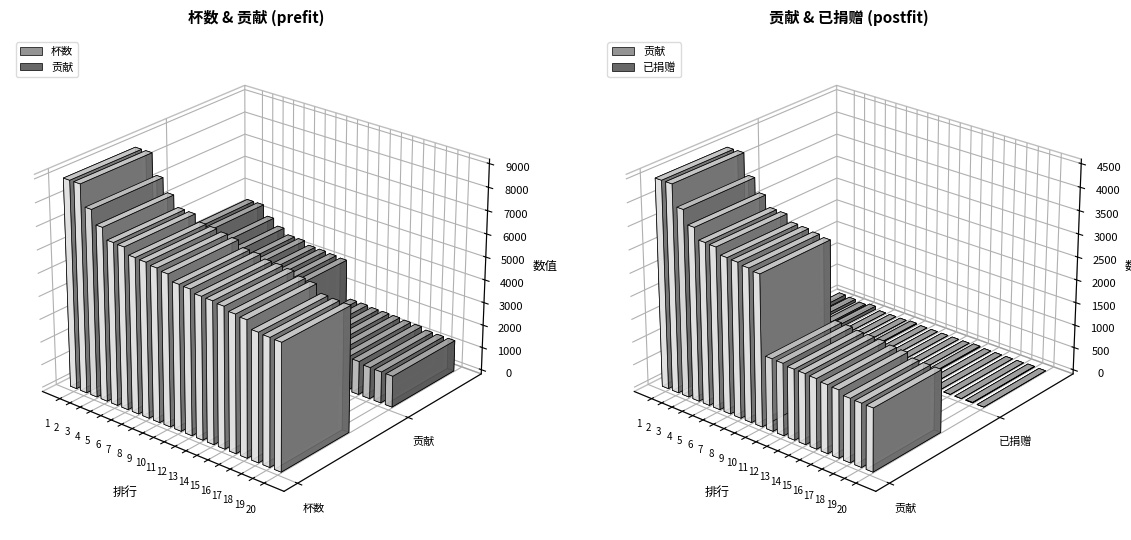

How many series are shown in this chart?

3